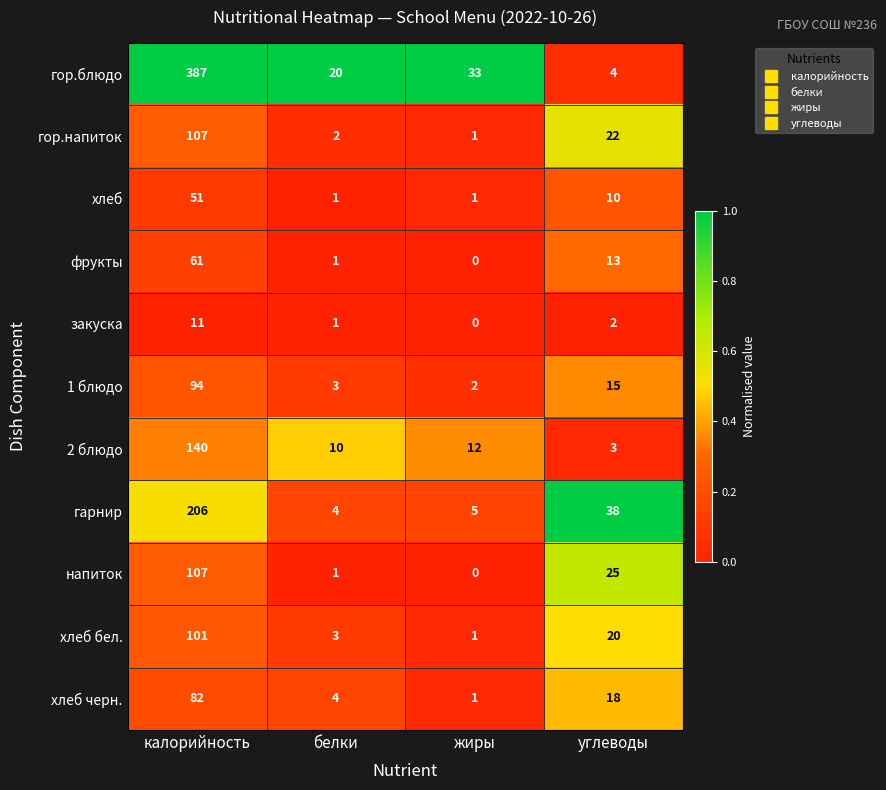

What is the sum of all хлеб values?

63